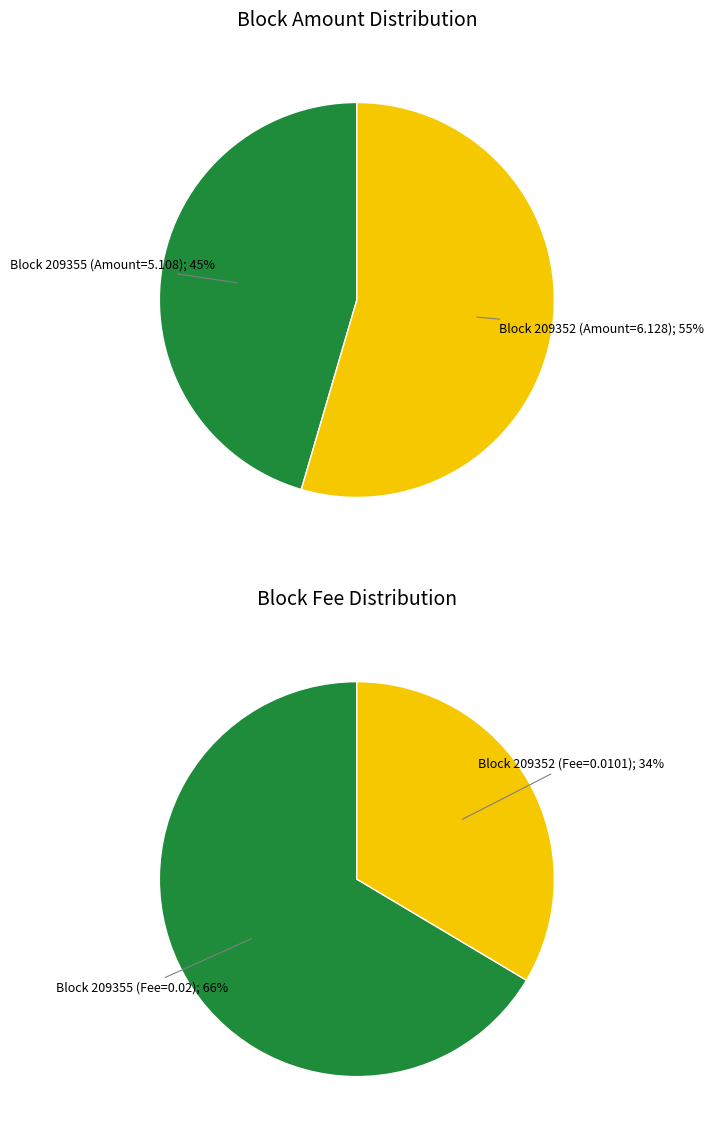

Do 209355 and 209352 together represent more than half of the pie?

Yes